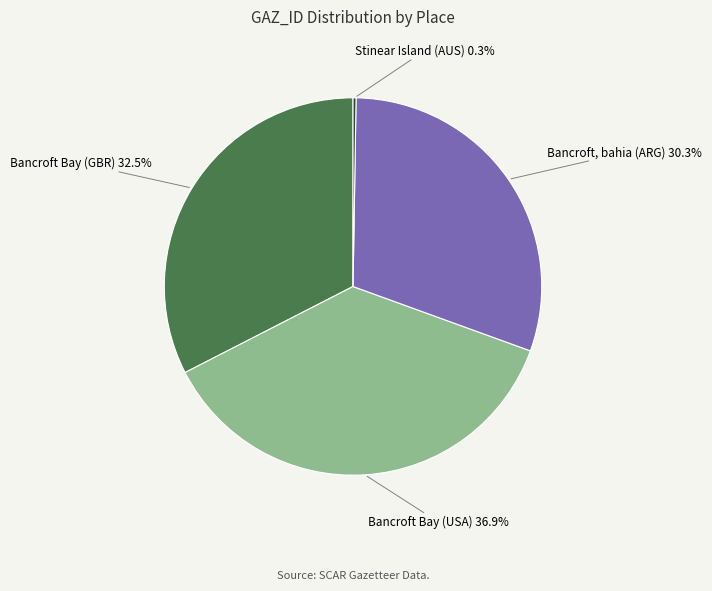

Does any single category account for the majority?

No